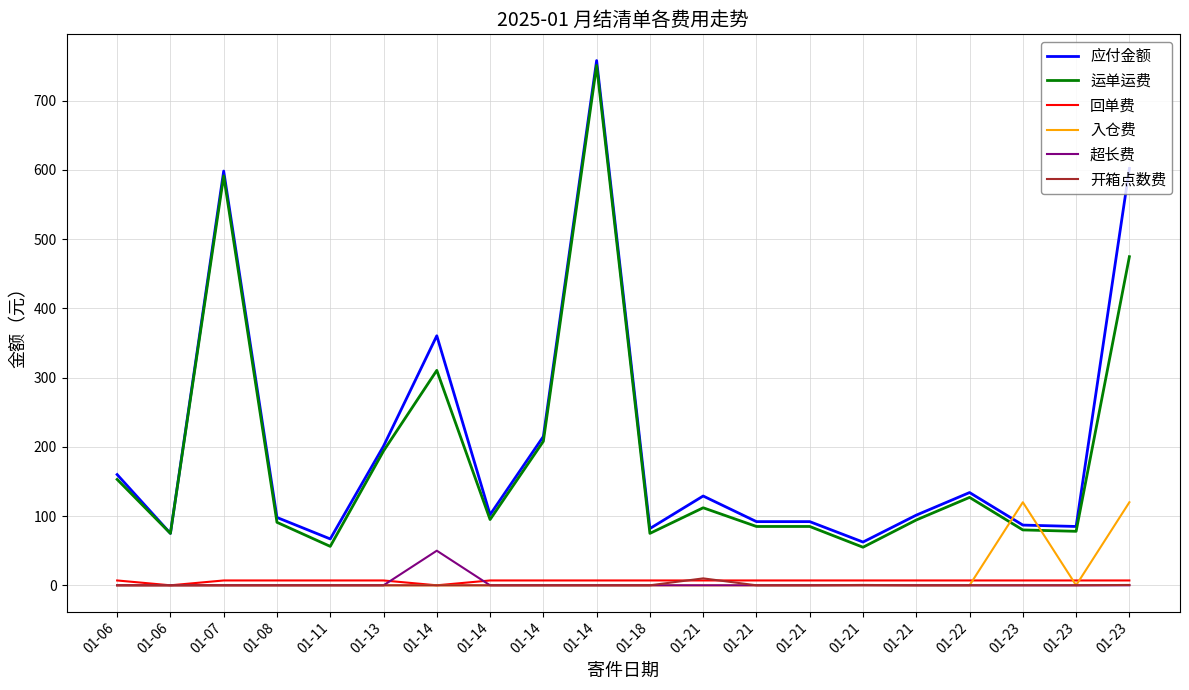

At which category is the sum across all series the highest?

01-14